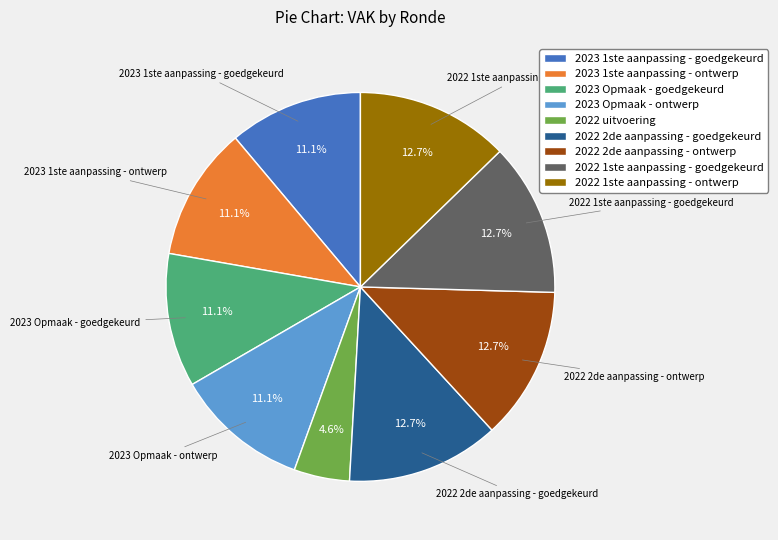

Which category has the smallest portion of the pie?

2022 uitvoering